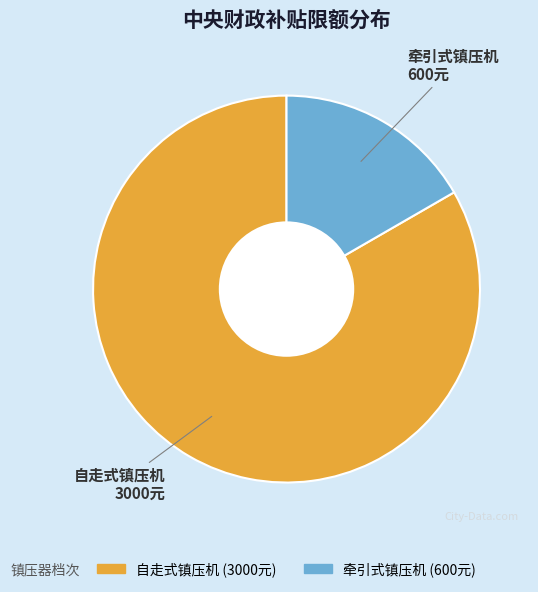

Rank the categories by value from lowest to highest.

牵引式镇压机, 自走式镇压机